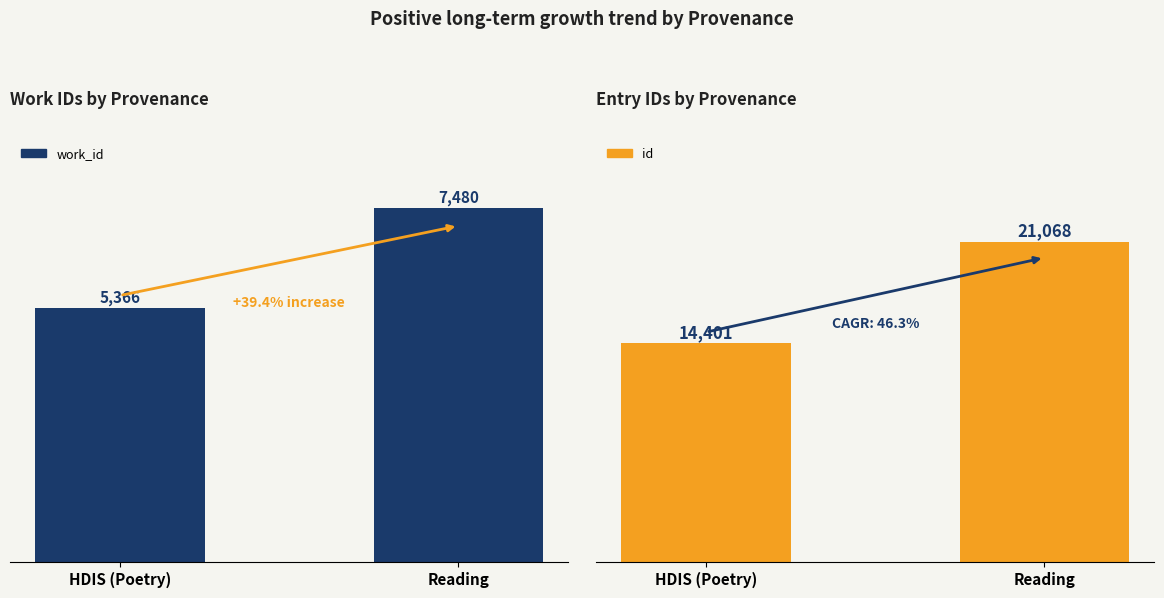

What is the value of the id bar at the 1st from the left?

14401